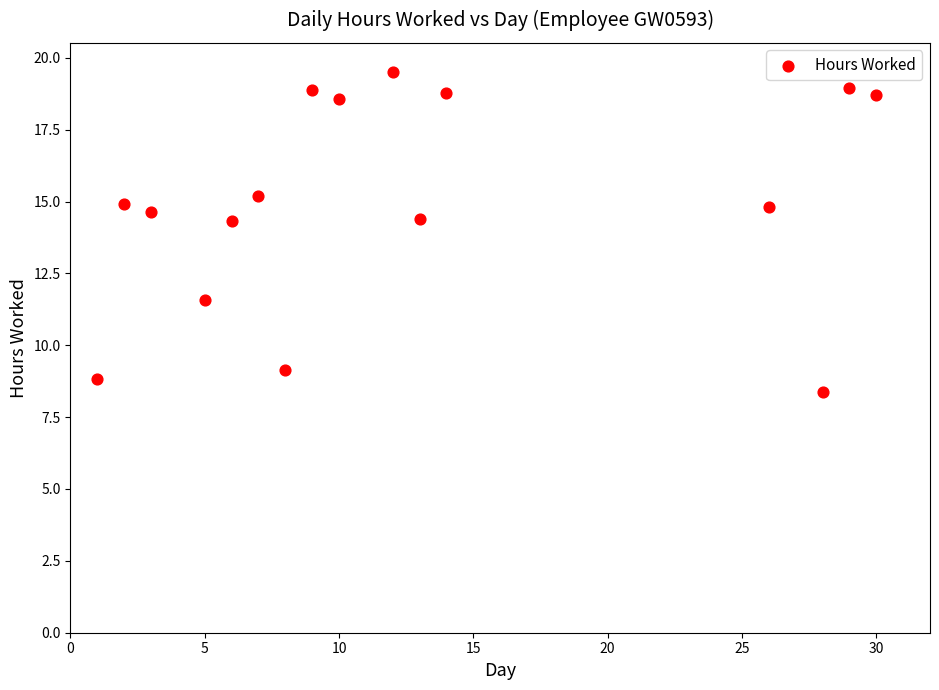

What is the range of X values (max minus min)?

29.0